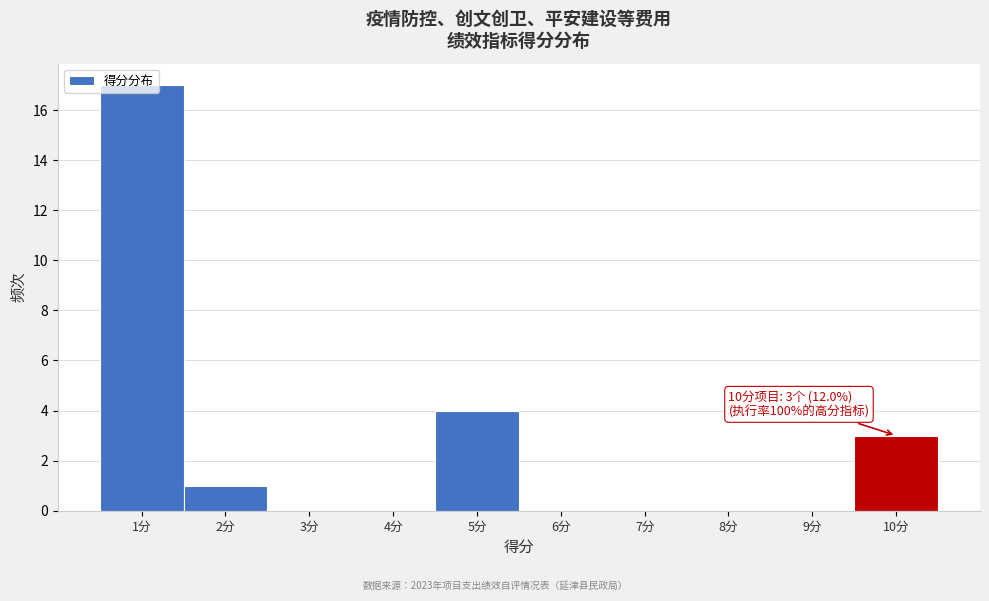

Which range on the x-axis has the tallest bar?

0.5 to 1.5